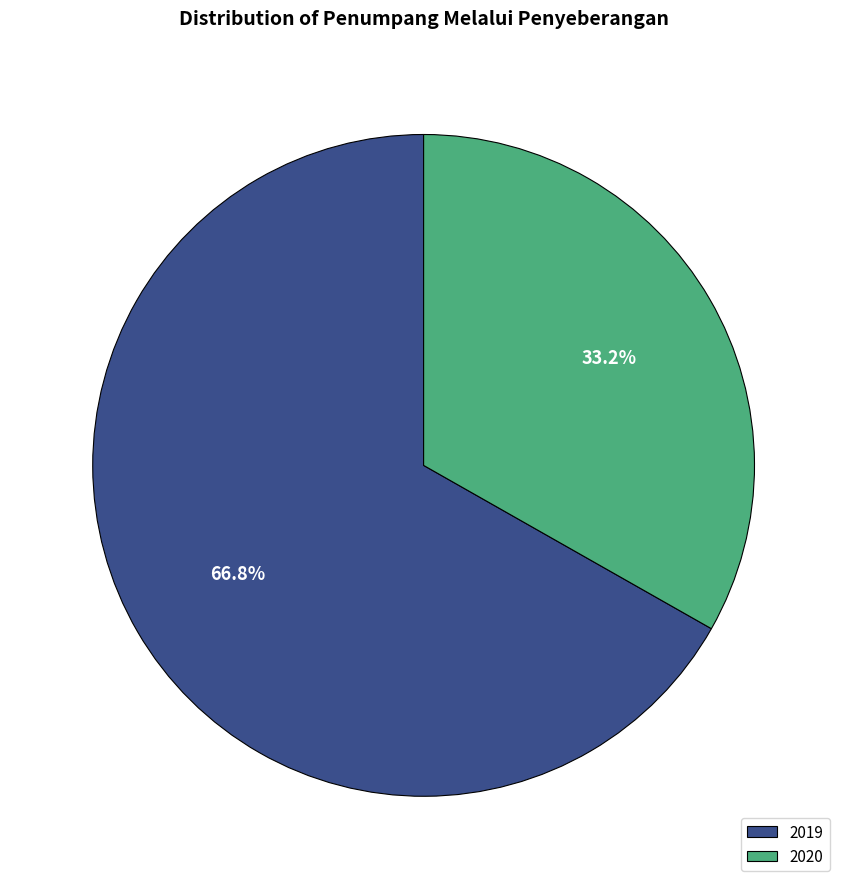

What percentage is the 2019 slice, to the nearest percent?

67%